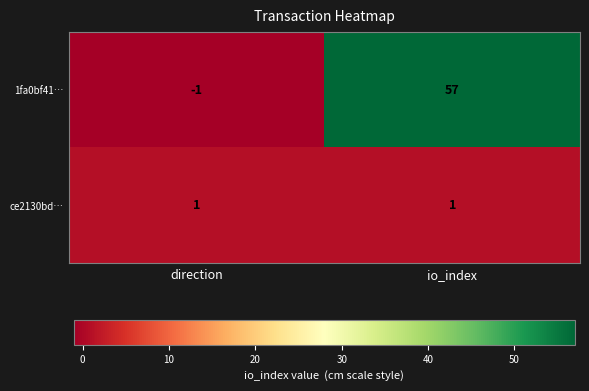

At which category does the chart reach its minimum across all series?

direction